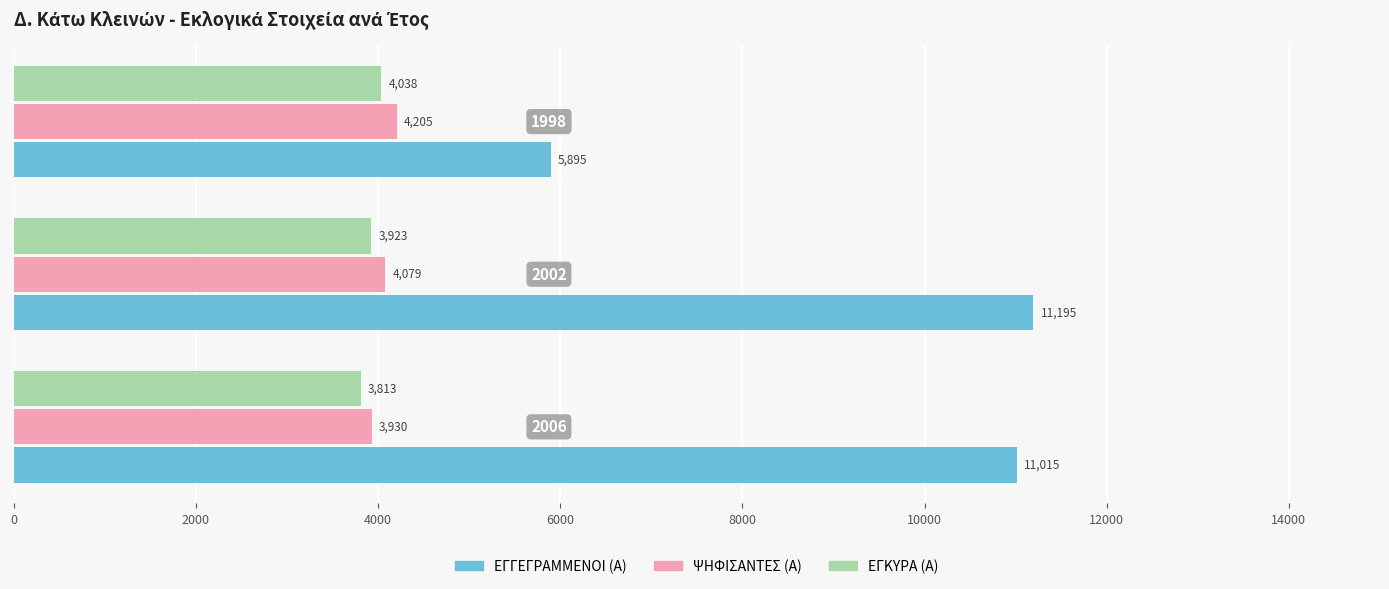

Rank the series by their maximum value, from highest to lowest.

ΕΓΓΕΓΡΑΜΜΕΝΟΙ (Α), ΨΗΦΙΣΑΝΤΕΣ (Α), ΕΓΚΥΡΑ (Α)